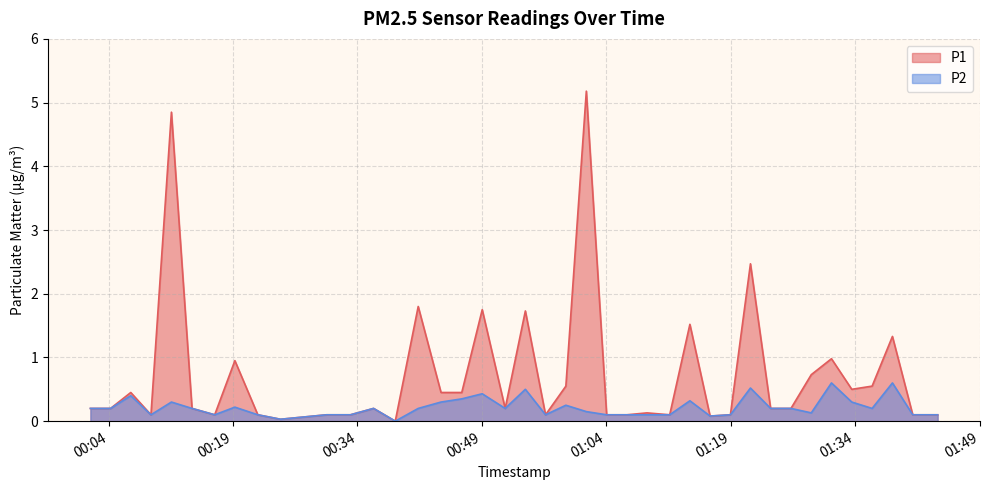

True or false: P2 and P1 intersect in this chart.

False